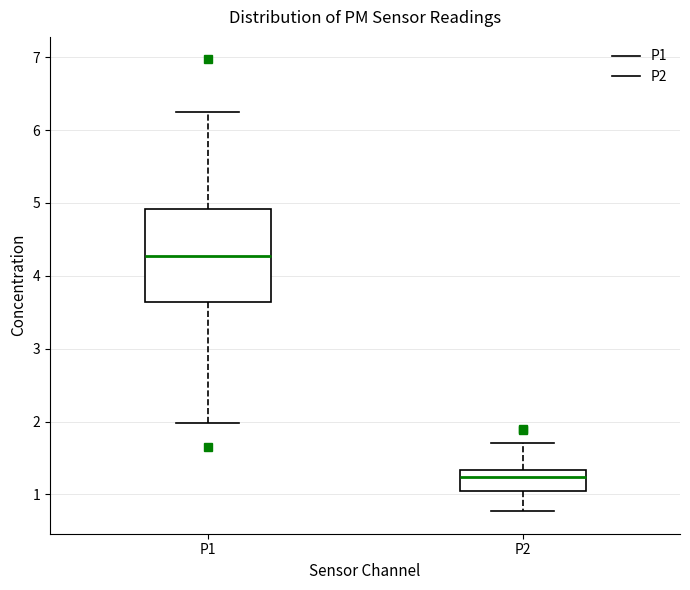

Reading left to right, transcribe this box plot: for each box, give where its median line is, the range the box spans, and where its two whiskers end, as read against the y-axis. The values are not printed on the chart, so give them approximately, as read against the axis.

P1: median 4.3, box 3.6 to 4.9, whiskers 2.0 to 6.3
P2: median 1.2, box 1.0 to 1.3, whiskers 0.8 to 1.7